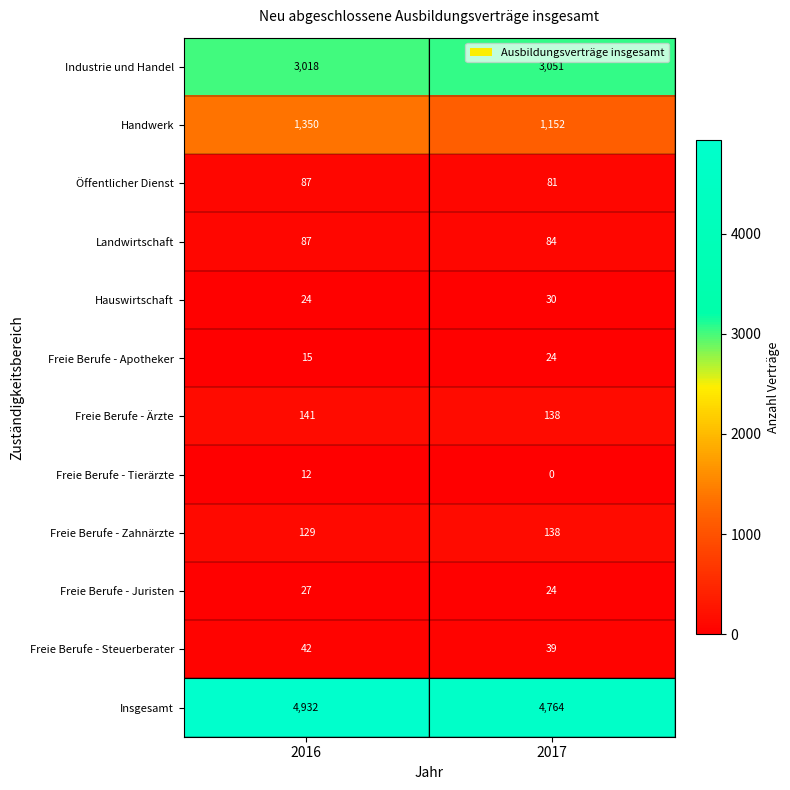

The Insgesamt series shows 4932 at 2016. True or false?

True